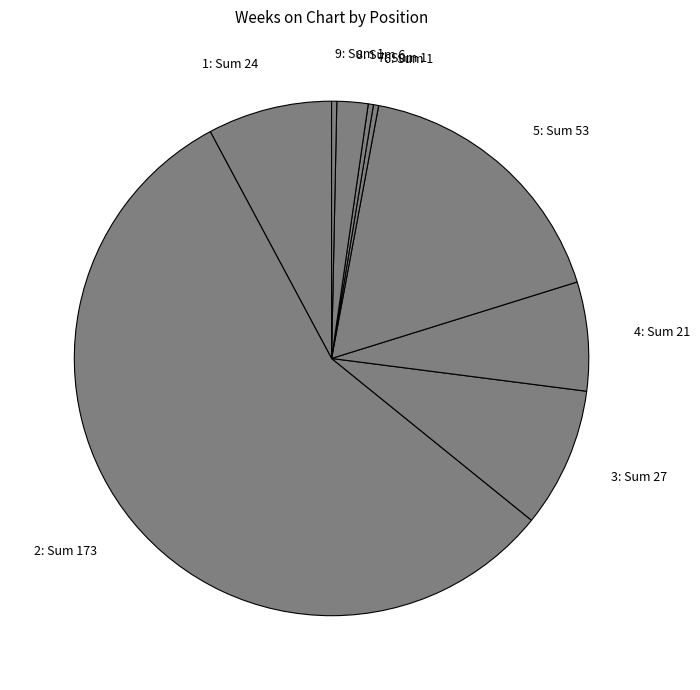

Is it true that 4 is 1% of the pie?

False